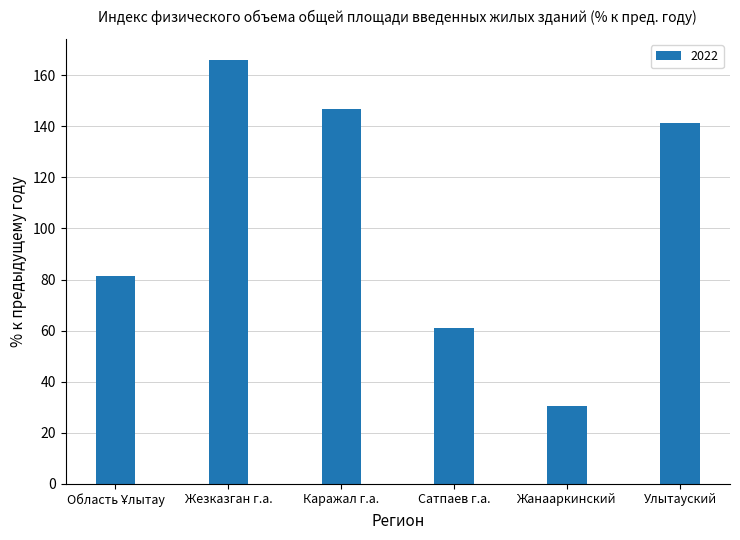

What is the average value?

104.5